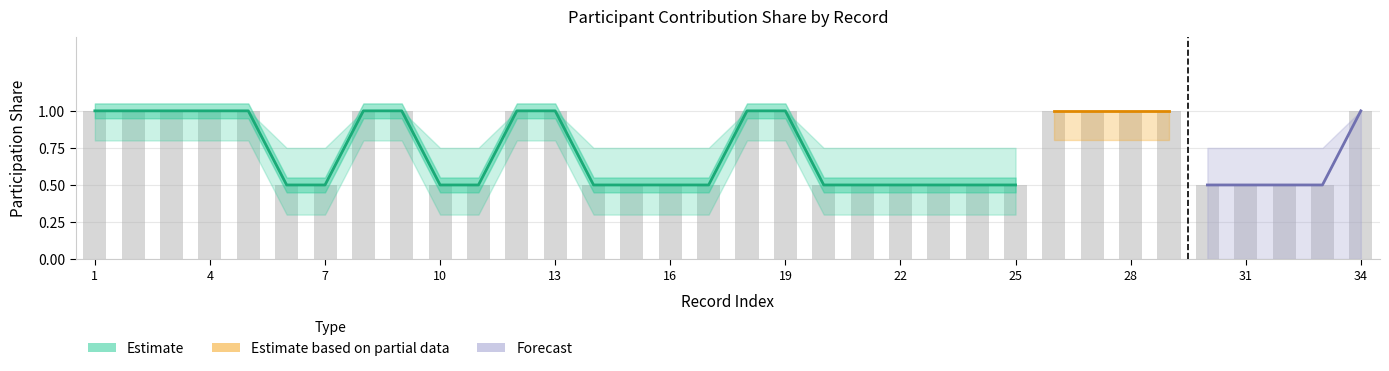

True or false: Estimate_lower has a value of 0.8 at 4.

True